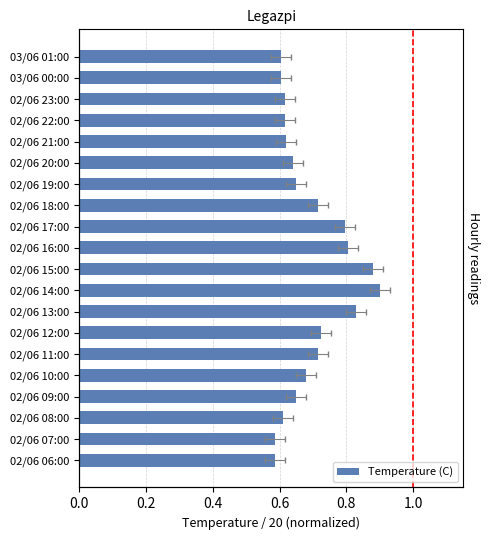

The chart shows a value of 0.6 at 02/06 07:00. True or false?

True